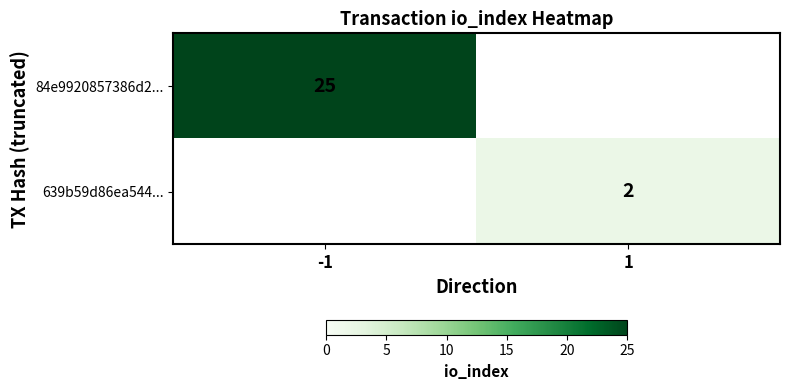

True or false: 639b59d86ea544... has a value of 2 at 1.

True